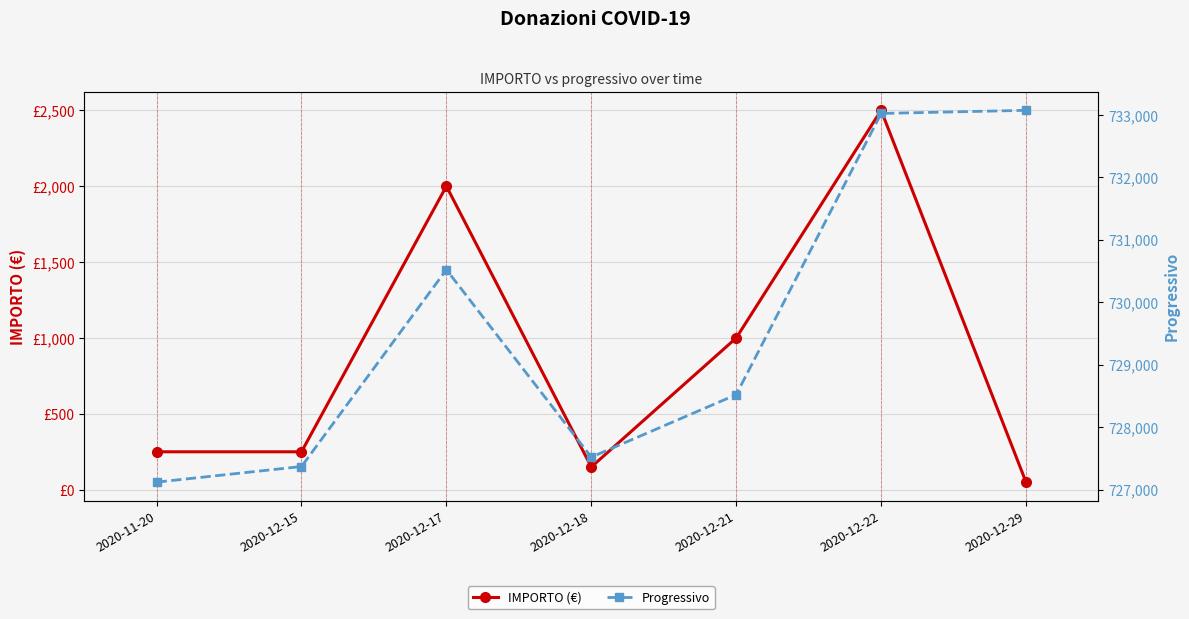

What is the total value across all series at 2020-12-22?

735520.0